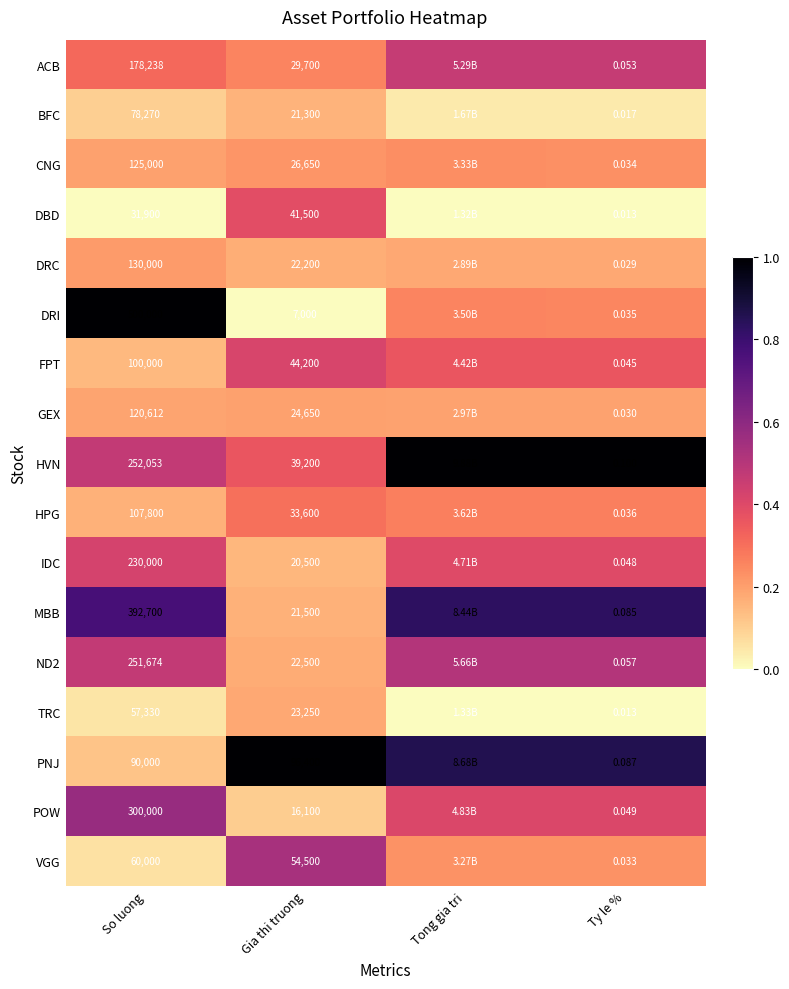

At which category is the sum across all series the highest?

Tong gia tri